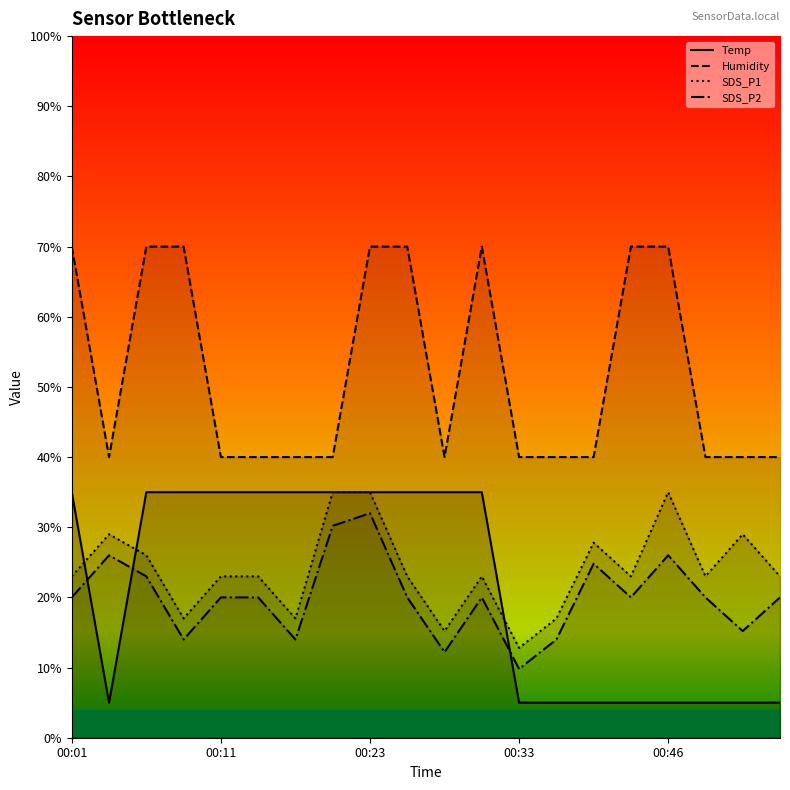

What is the total value across all series at 13?

76.0